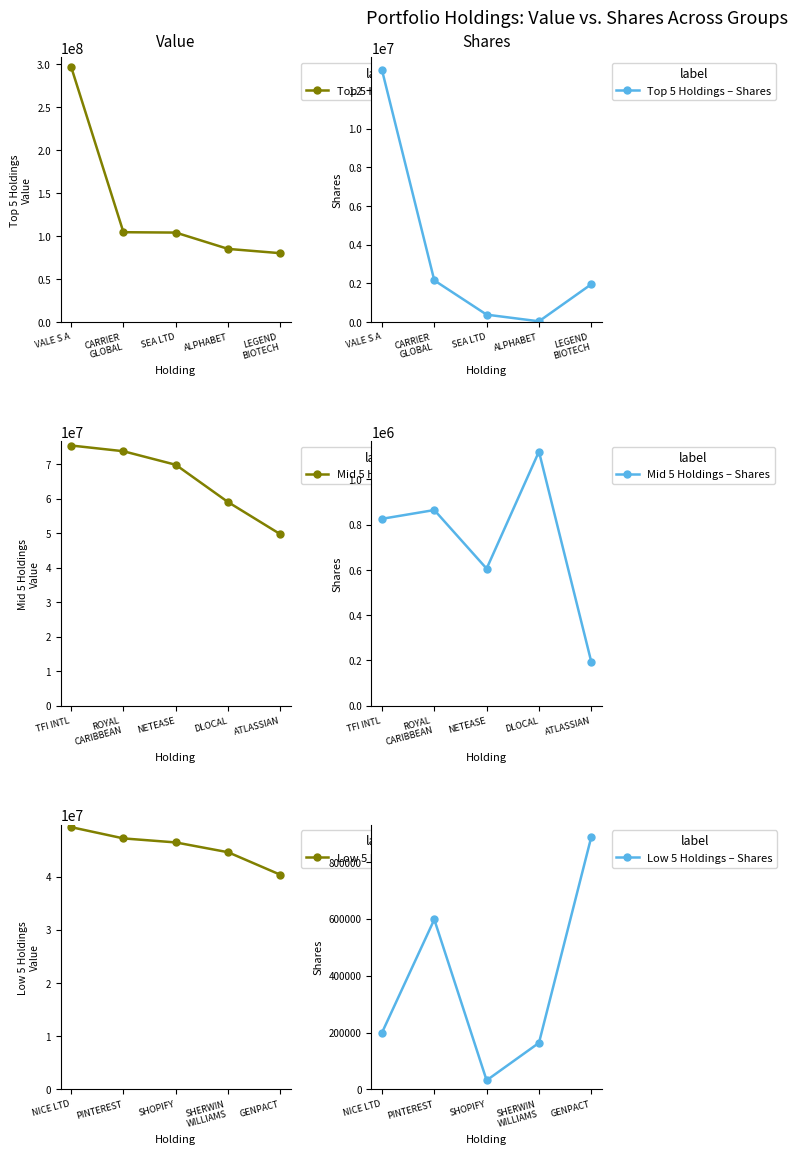

At how many categories does at least one series exceed 72306404?

5